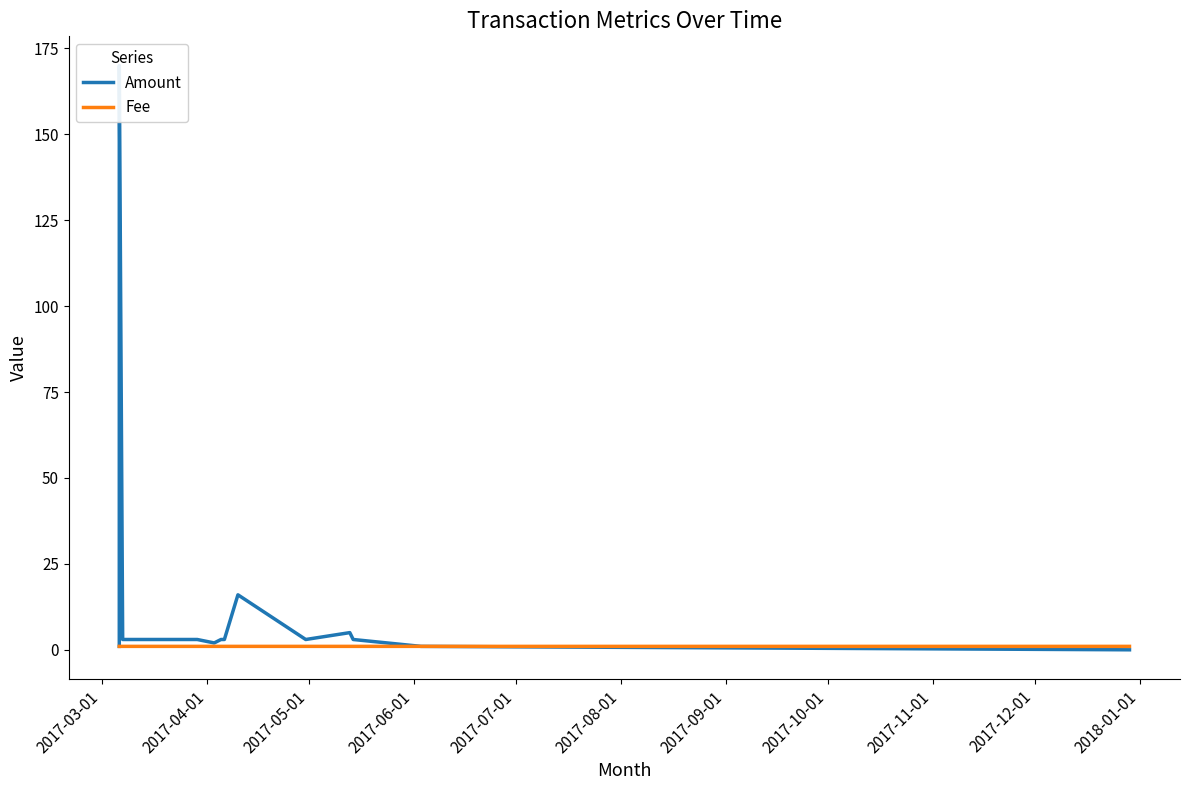

At which category does Fee reach its first local peak?

2017-08-01